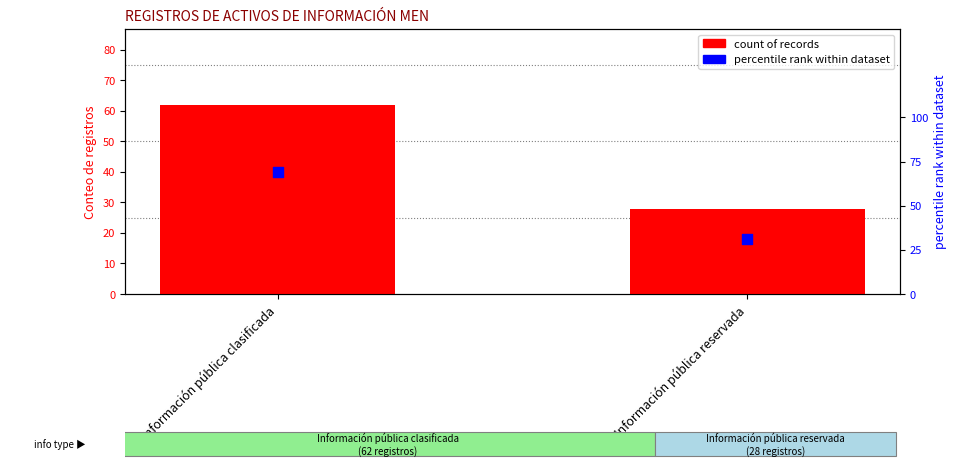

What are all the series names shown in the legend?

count of records, percentile rank within dataset